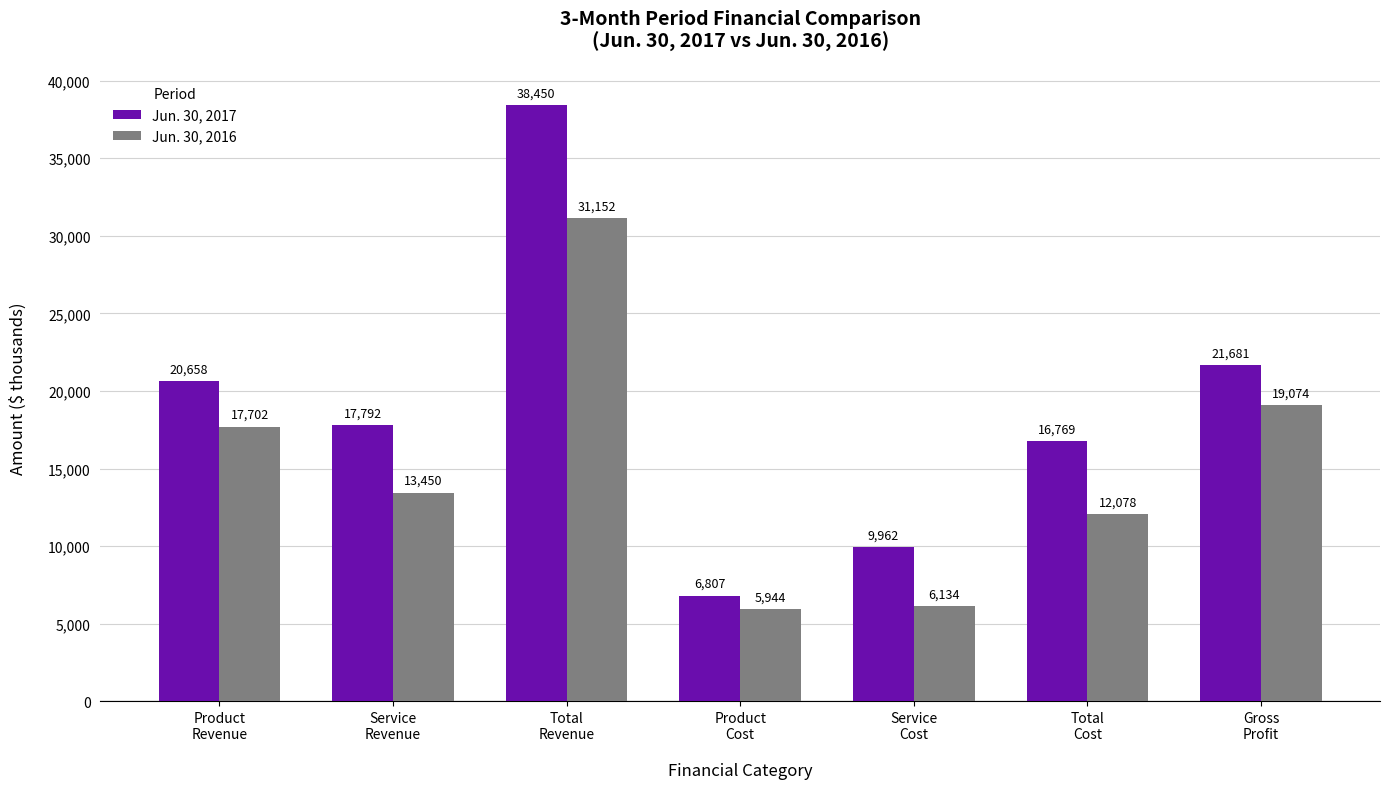

What is the value of the Jun. 30, 2017 bar at the 3rd from the left?

38450